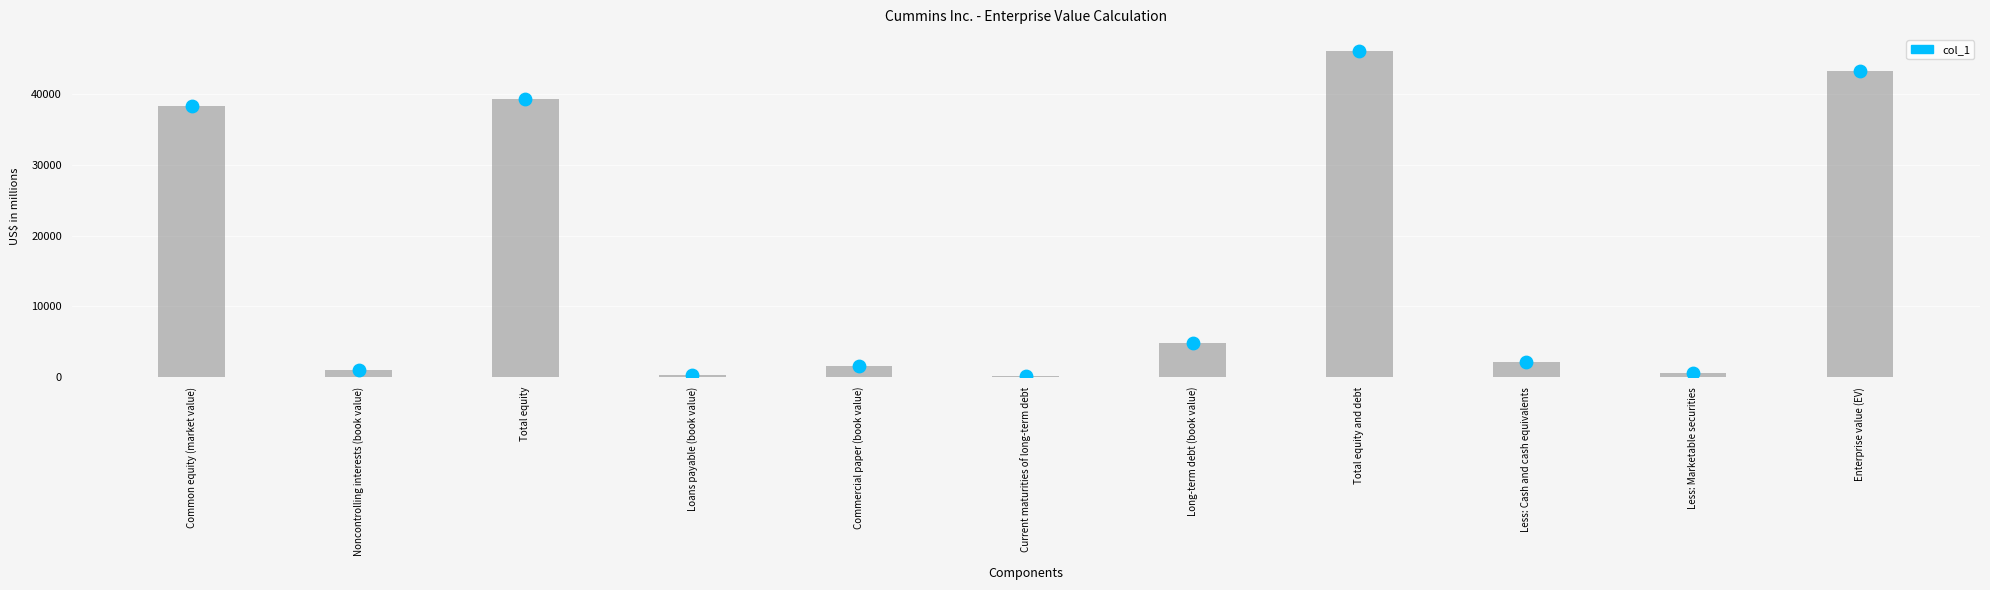

What is the change in value from Total equity to Current maturities of long-term debt?

-39274